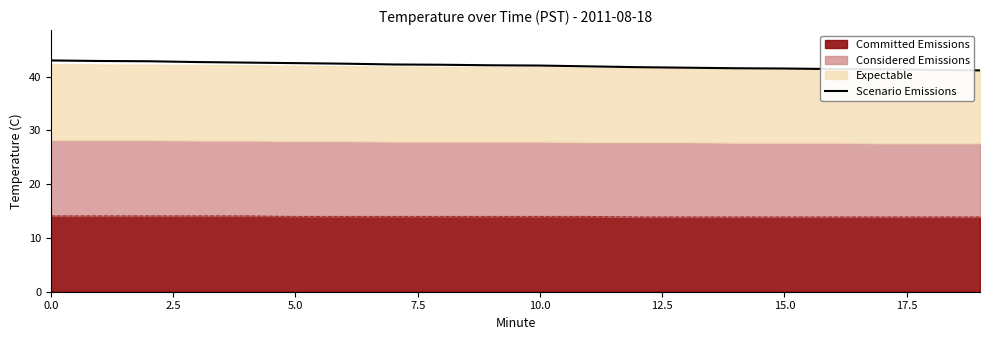

What is the smallest value displayed?

41.1